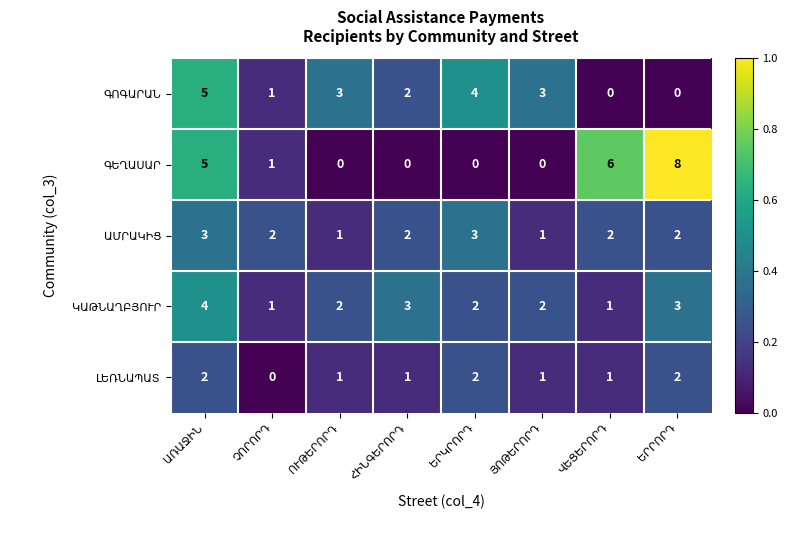

What is the maximum value shown in the chart?

8